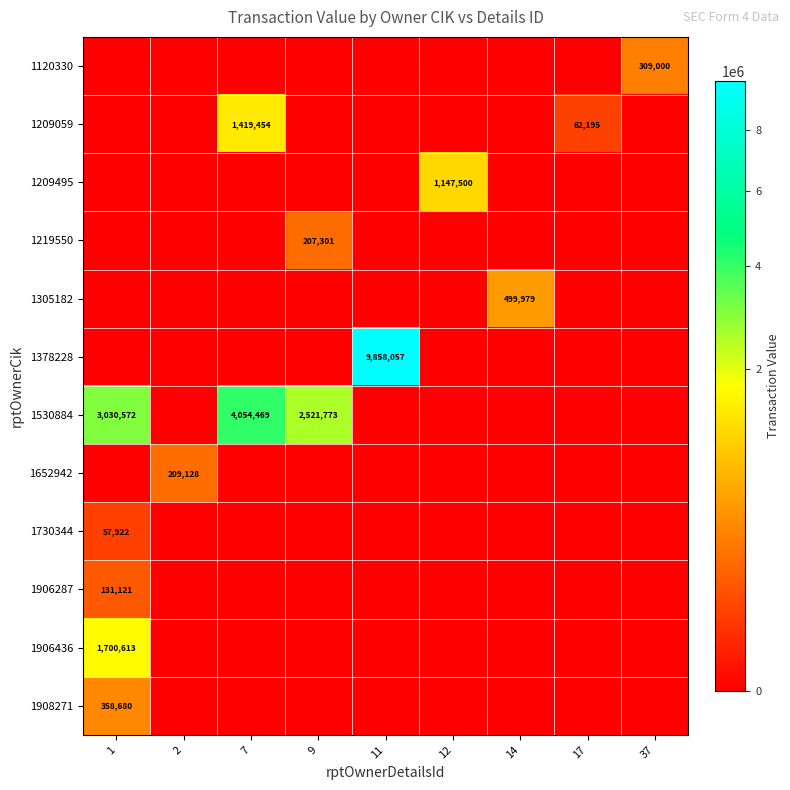

What is the sum of all 1219550 values?

207301